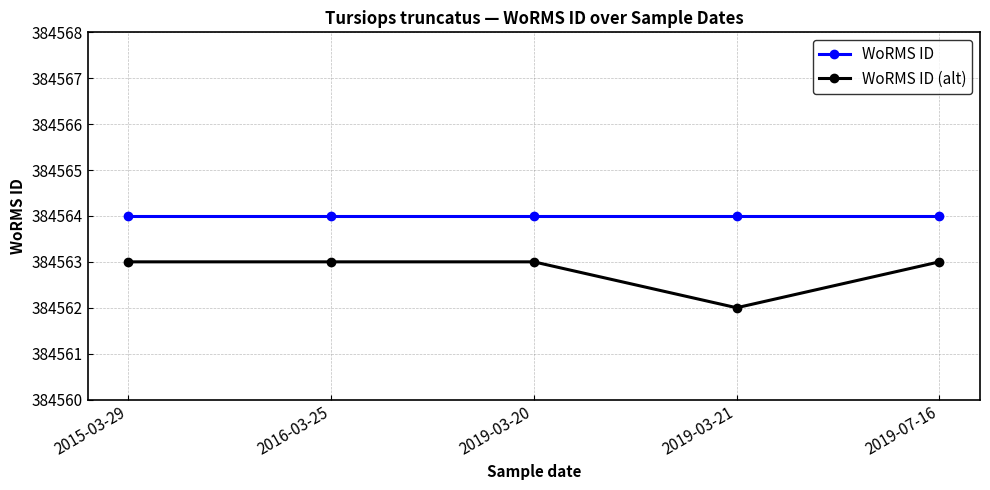

Rank the series by their average value, from lowest to highest.

WoRMS ID (alt), WoRMS ID